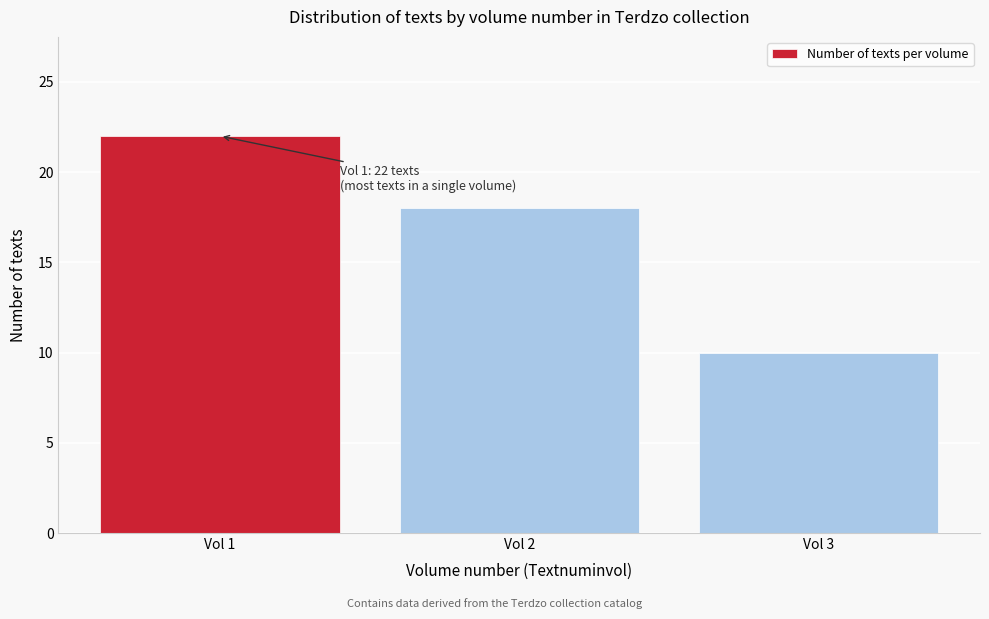

Reading left to right, list all the values displayed in this chart.

22	18	10